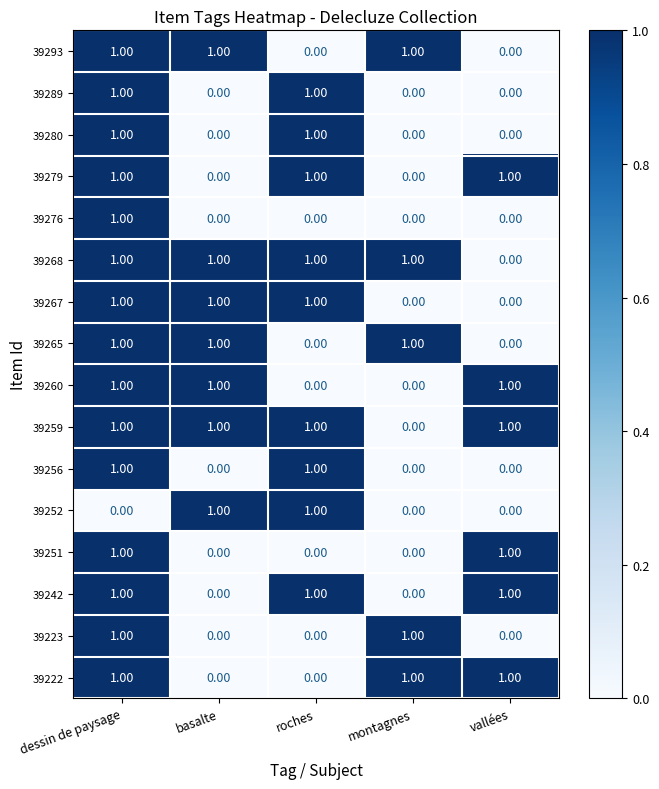

What is the sum of all 39259 values?

4